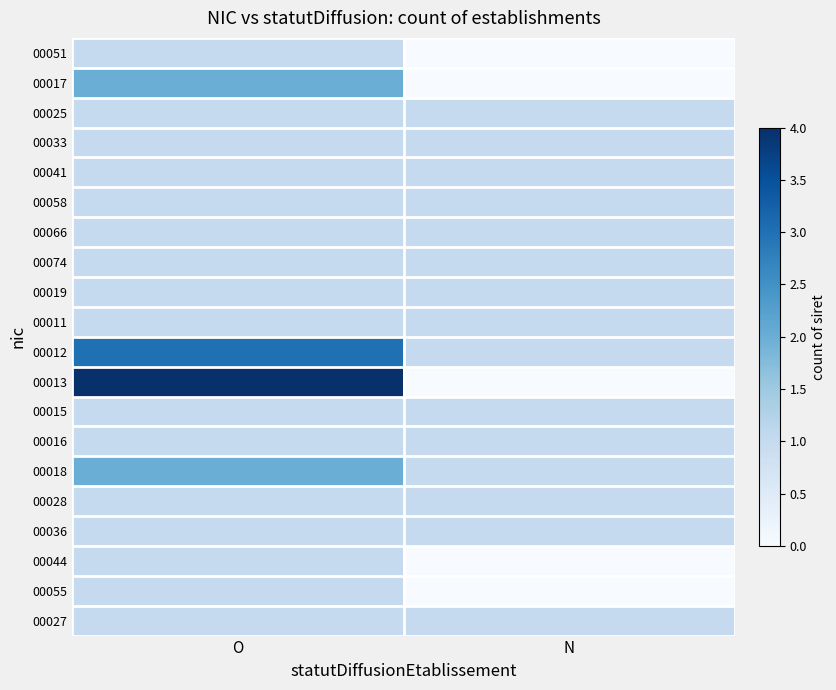

Which series has the widest spread of values?

00013